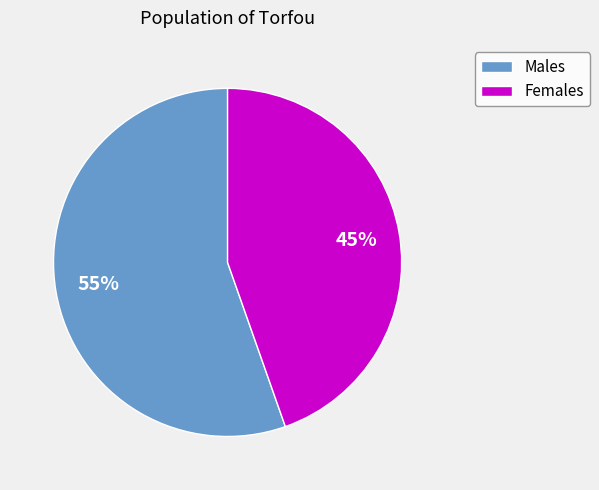

Does any single category account for the majority?

Yes